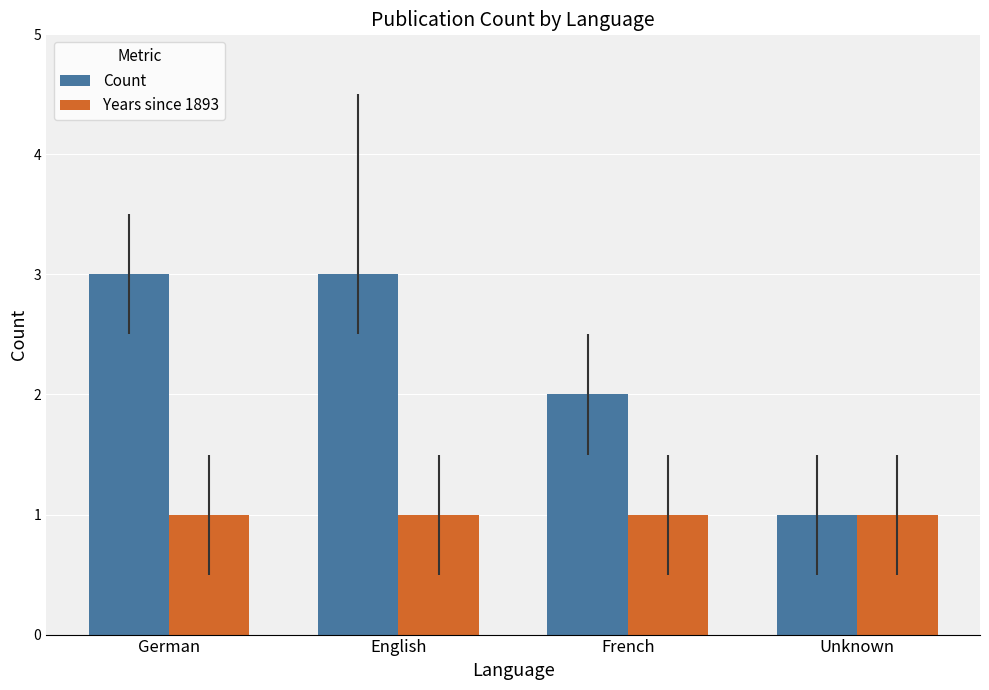

Which series has the largest range (max minus min)?

Count